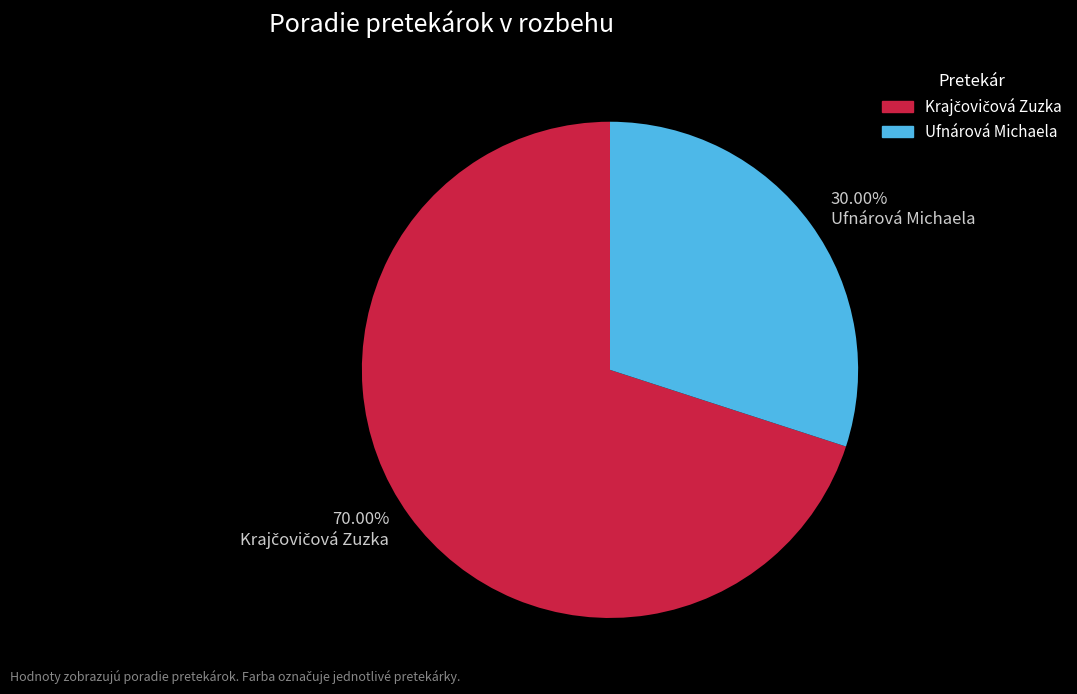

How many slices are in this pie chart?

2